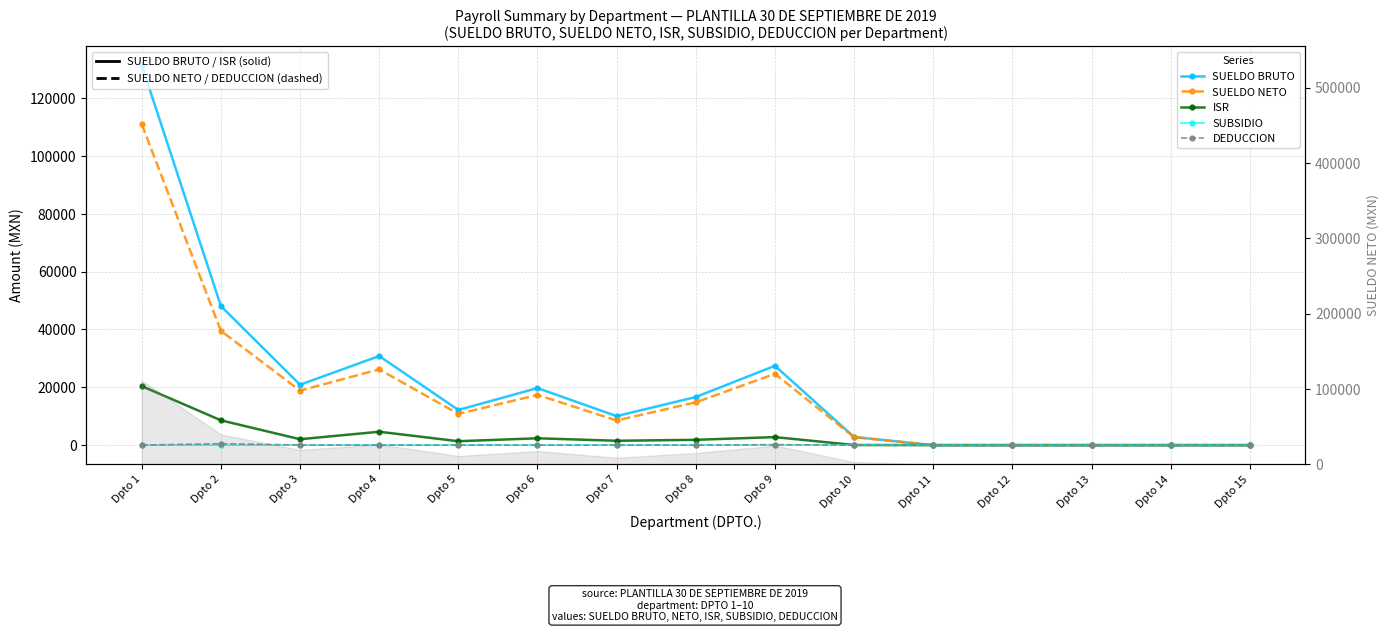

Is the value of SUELDO NETO at Dpto 4 greater than the value of DEDUCCION at Dpto 3?

Yes